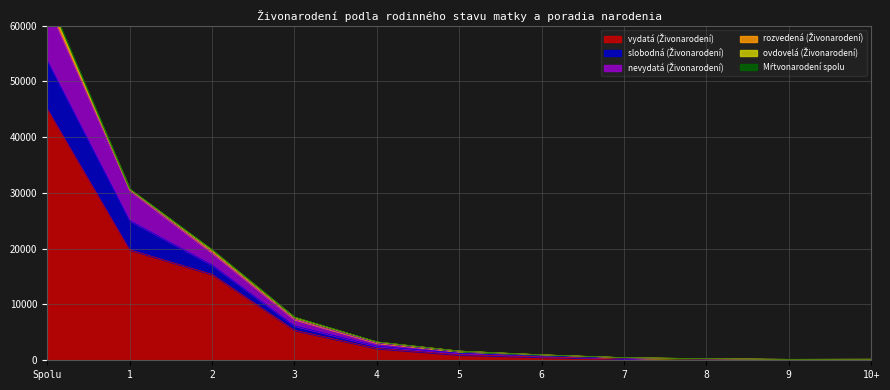

Where is vydatá (Živonarodení) nearest to the value 22596?

1